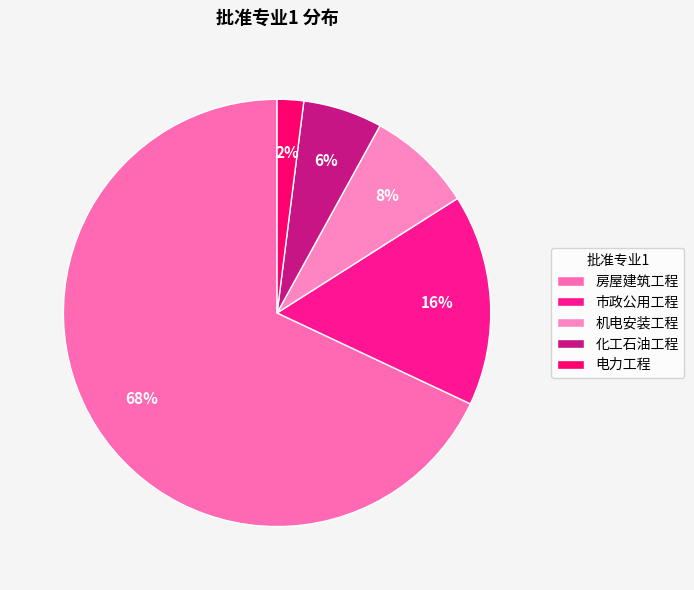

How many slices are in this pie chart?

5